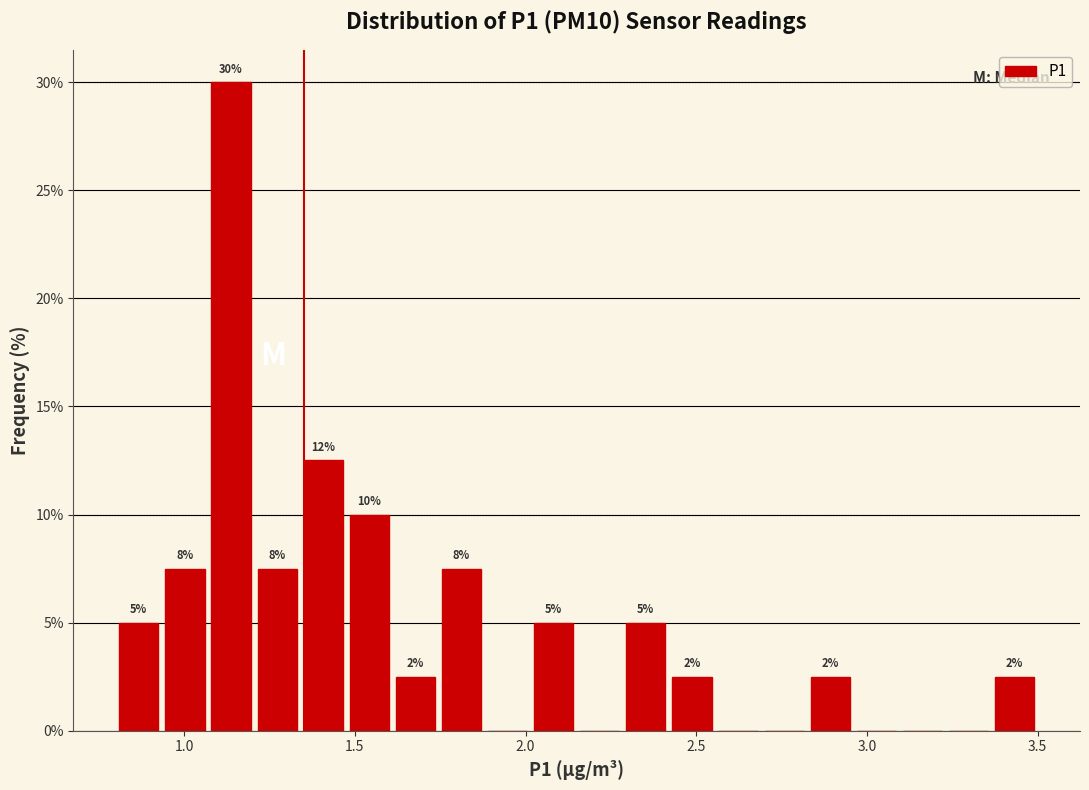

Around what value on the x-axis is the tallest bar? Give the approximate position of its centre, as read against the axis.

1.15